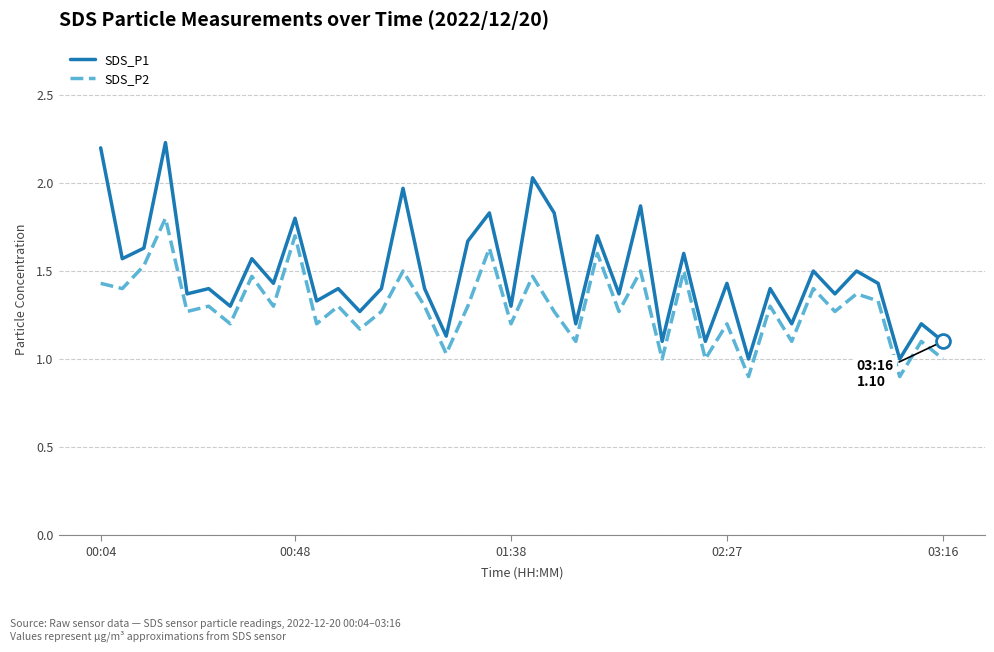

True or false: SDS_P1 and SDS_P2 intersect in this chart.

False